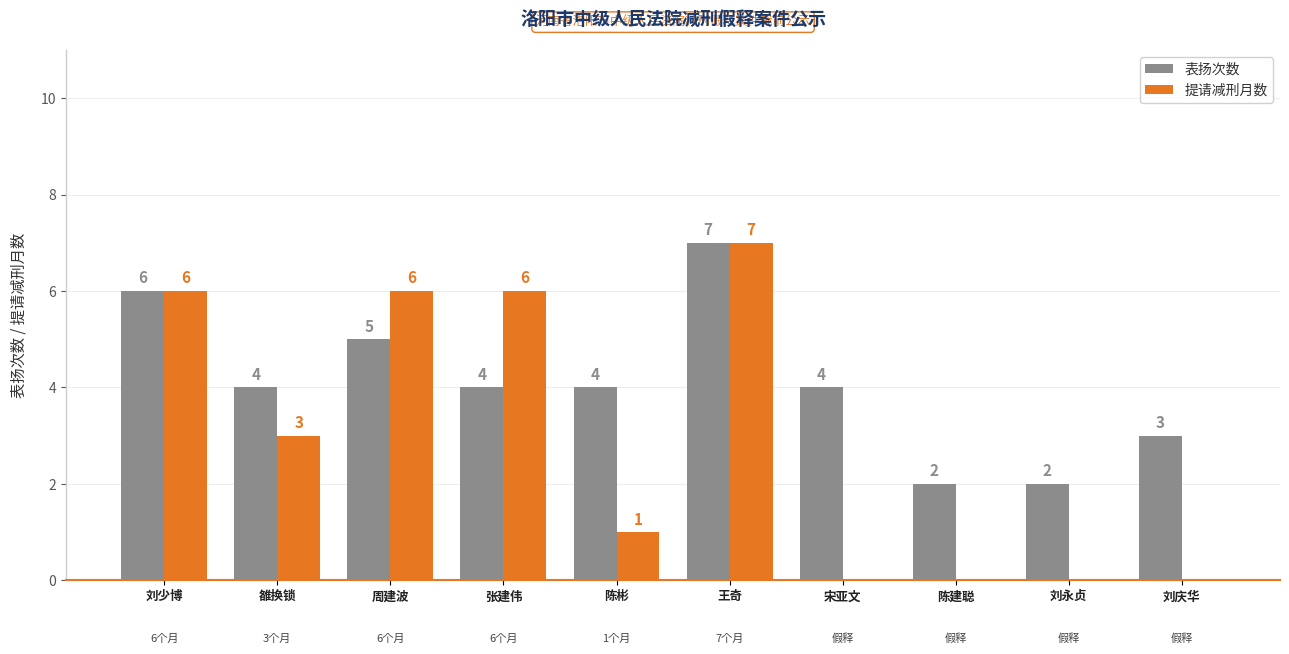

How many series are shown in this chart?

2